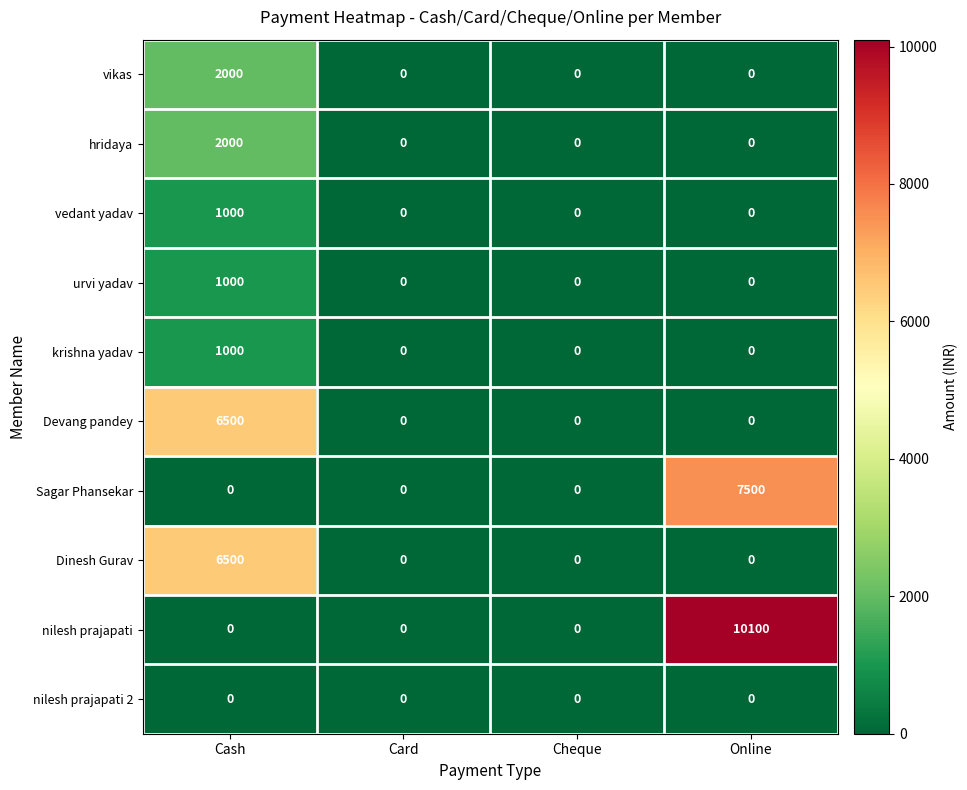

What is the greatest value displayed?

10100